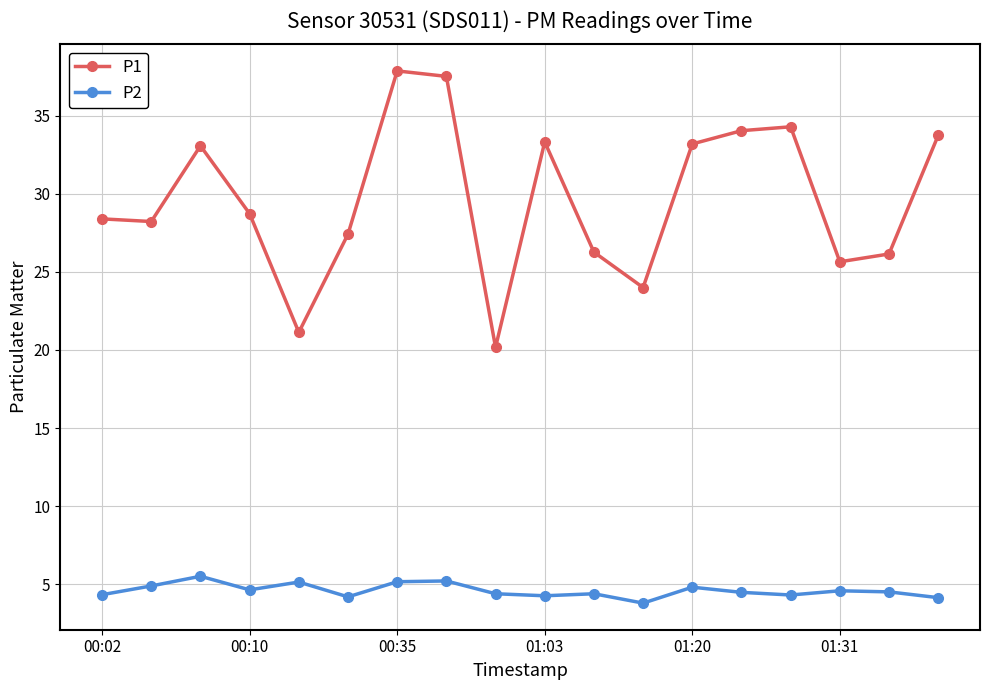

How many categories are shown in the chart?

18